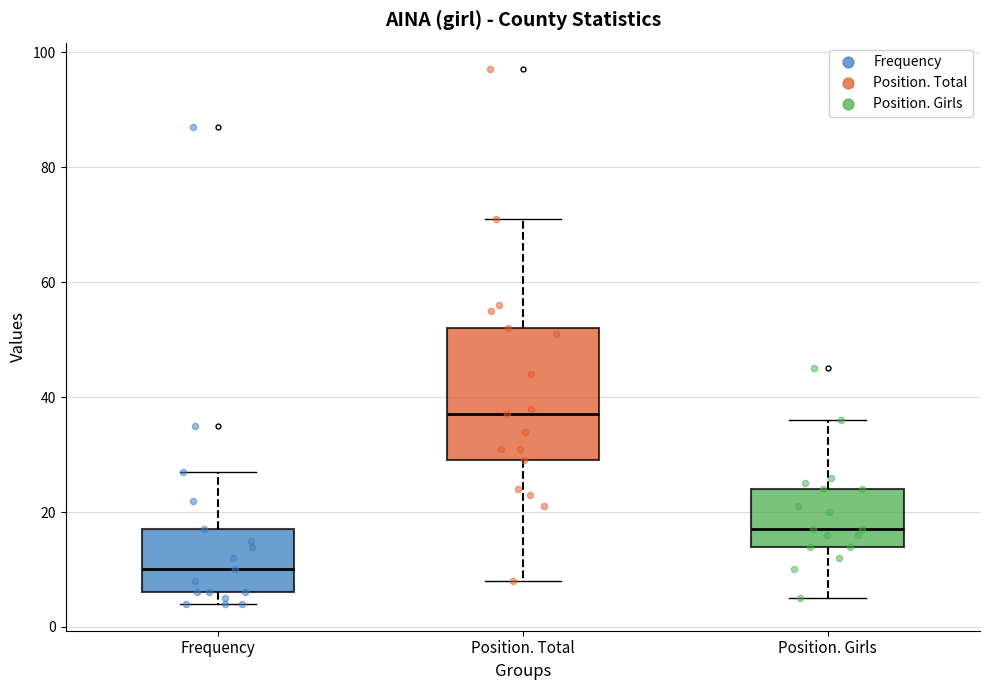

Reading left to right, transcribe this box plot: for each box, give where its median line is, the range the box spans, and where its two whiskers end, as read against the y-axis. The values are not printed on the chart, so give them approximately, as read against the axis.

Frequency: median 10, box 6 to 18, whiskers 4 to 28
Position. Total: median 38, box 30 to 52, whiskers 8 to 72
Position. Girls: median 18, box 14 to 24, whiskers 6 to 36